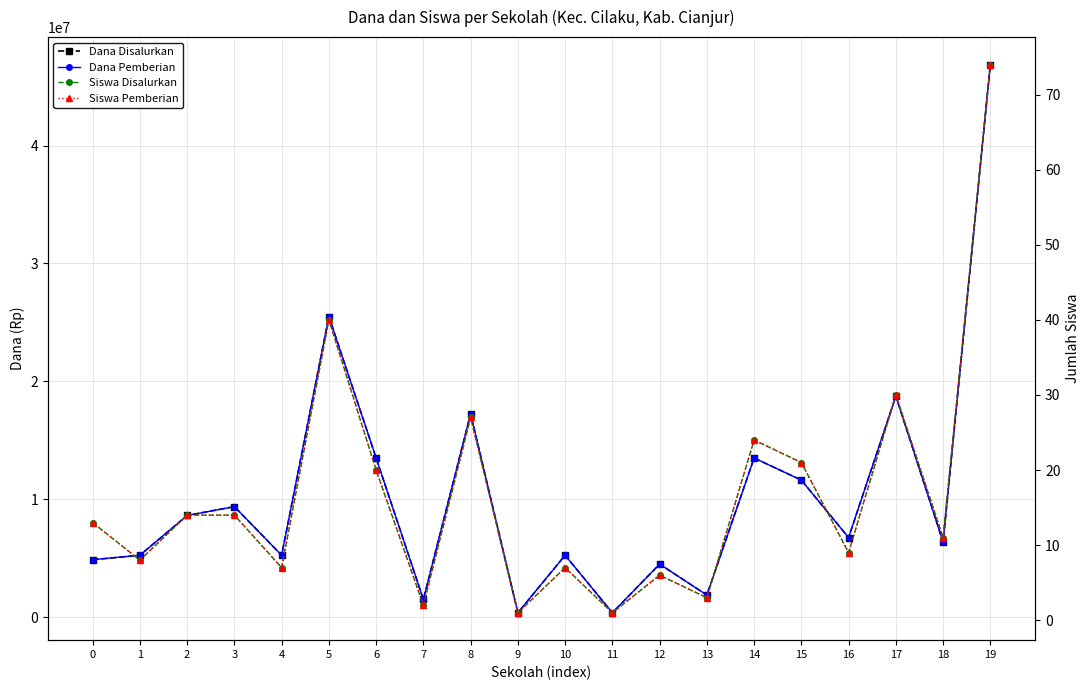

What is the maximum value for Dana Pemberian?

46875000